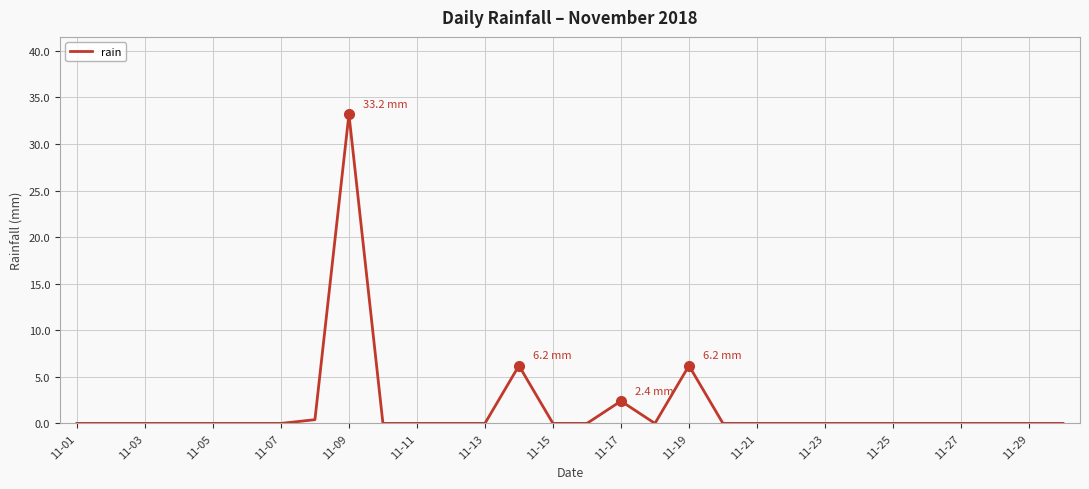

What is the maximum value shown in the chart?

33.2